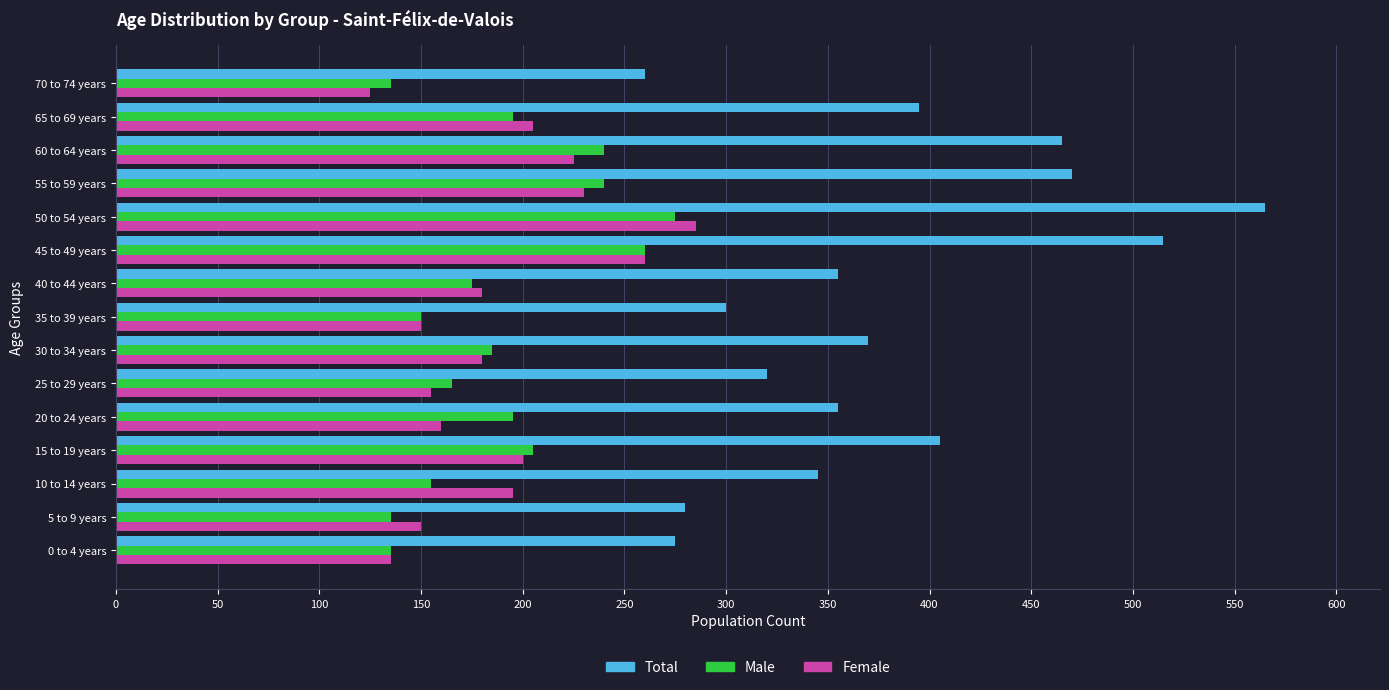

The Female series shows 155 at 25 to 29 years. True or false?

True